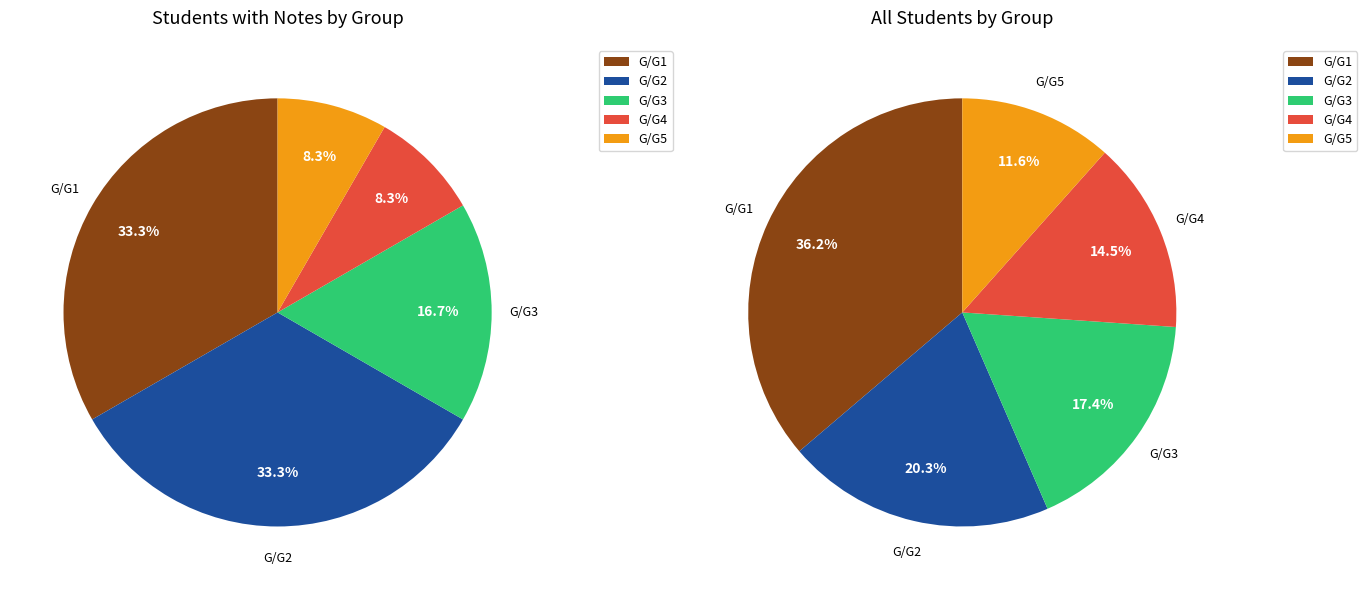

Combined, do G/G1 and G/G2 account for over 50%?

Yes